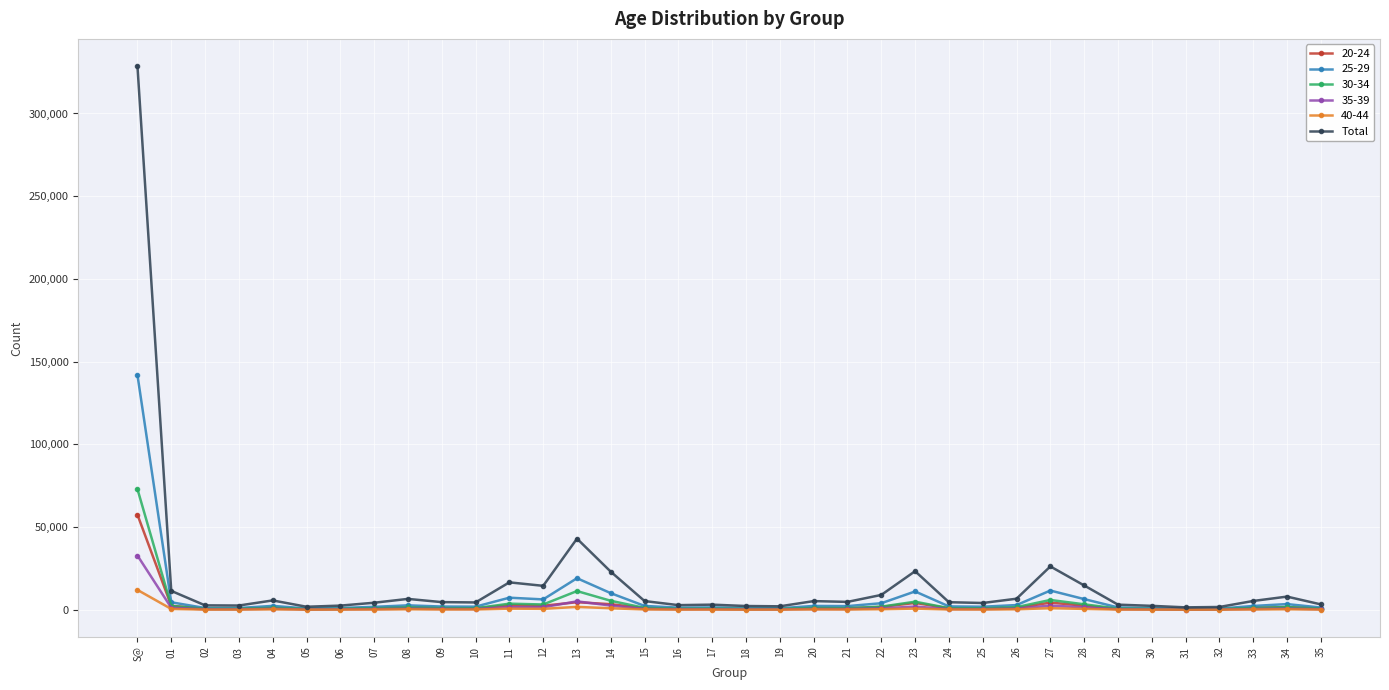

Is this an area chart (filled region under the line)?

No